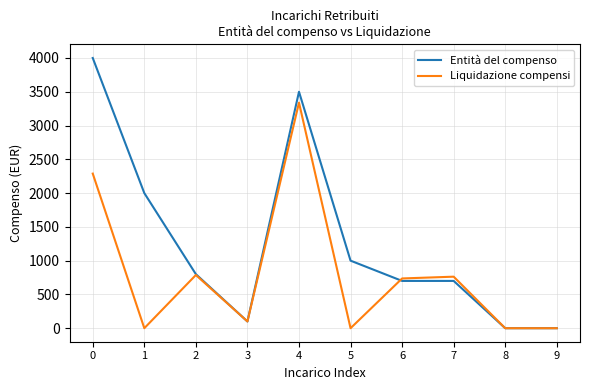

At how many categories does at least one series exceed 1488?

3